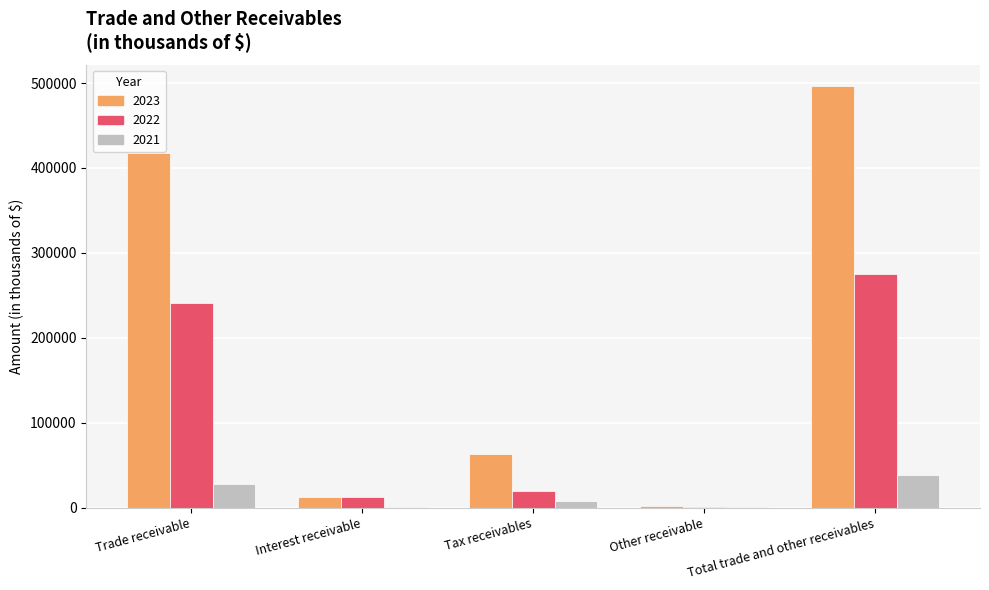

What is the total value across all series at Interest receivable?

27369